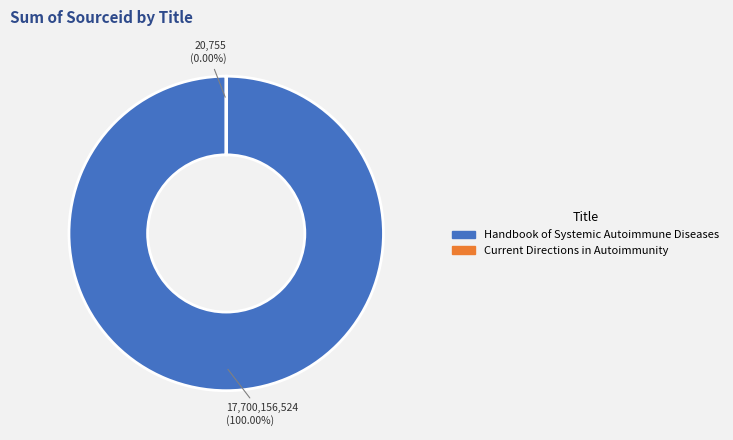

Rank the categories by value from lowest to highest.

Current Directions in Autoimmunity, Handbook of Systemic Autoimmune Diseases